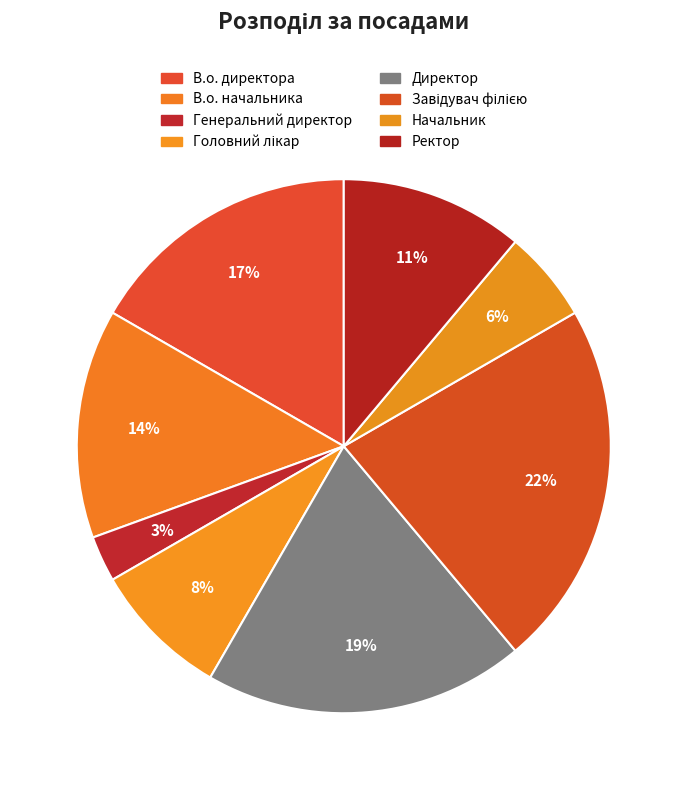

Rank the categories by value from highest to lowest.

Завідувач філією, Директор, В.о. директора, В.о. начальника, Ректор, Головний лікар, Начальник, Генеральний директор